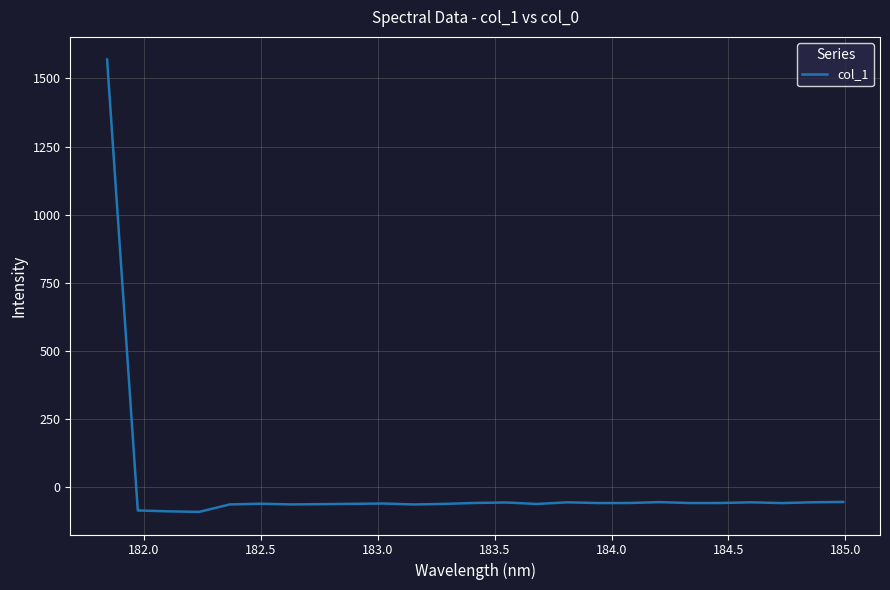

What is the minimum value shown in the chart?

-89.9